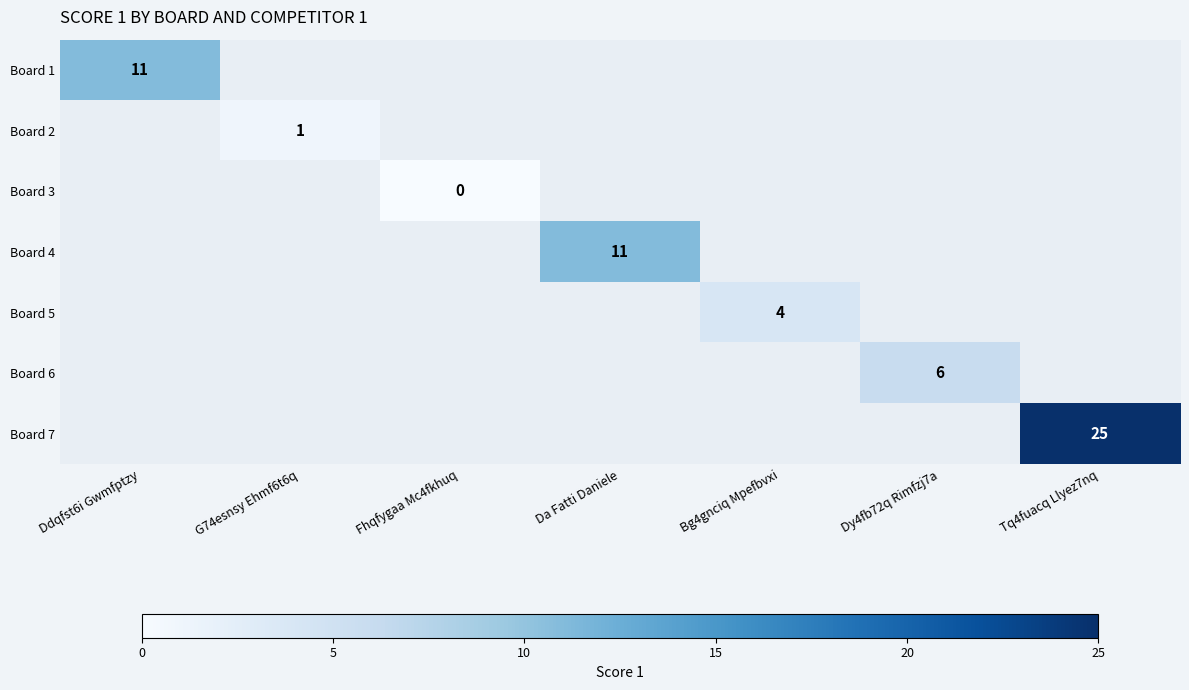

The Board 6 series shows 4 at Dy4fb72q Rimfzj7a. True or false?

False